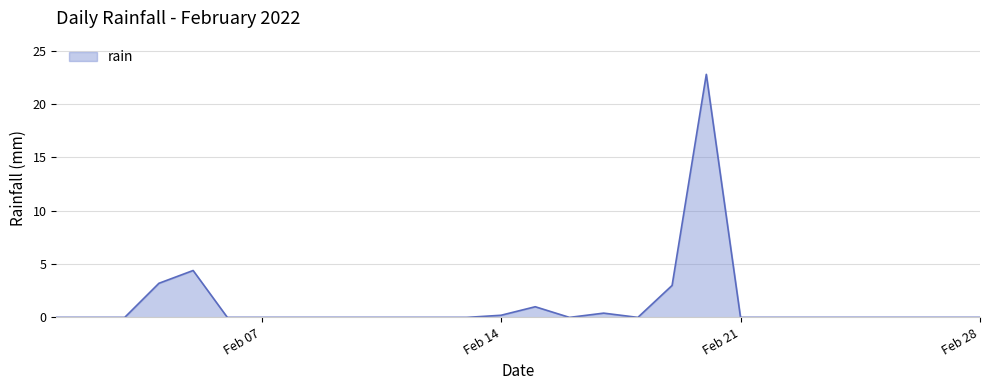

Reading left to right, transcribe all the data shown in this chart.

0.0	0.0	0.0	3.2	4.4	0.0	0.0	0.0	0.0	0.0	0.0	0.0	0.0	0.2	1.0	0.0	0.4	0.0	3.0	22.8	0.0	0.0	0.0	0.0	0.0	0.0	0.0	0.0